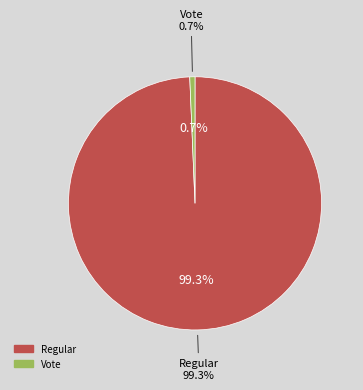

What is the majority slice?

Regular